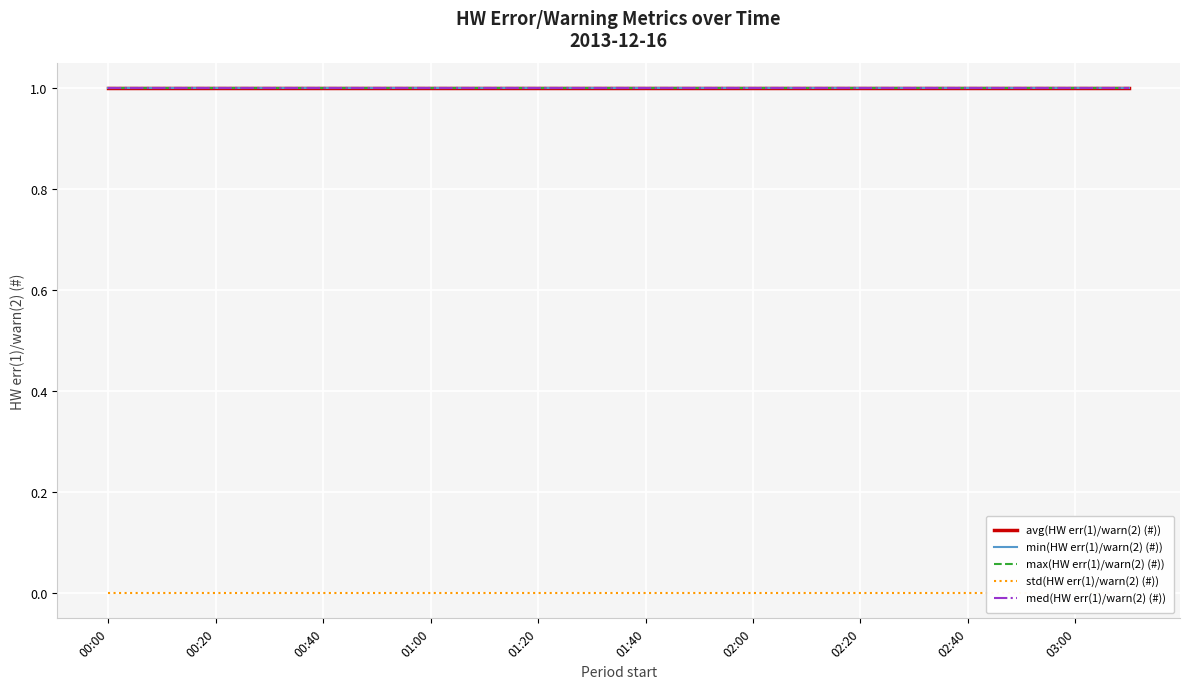

What is the sum of the avg(HW err(1)/warn(2) (#)) values at 02:00 and 01:40?

2